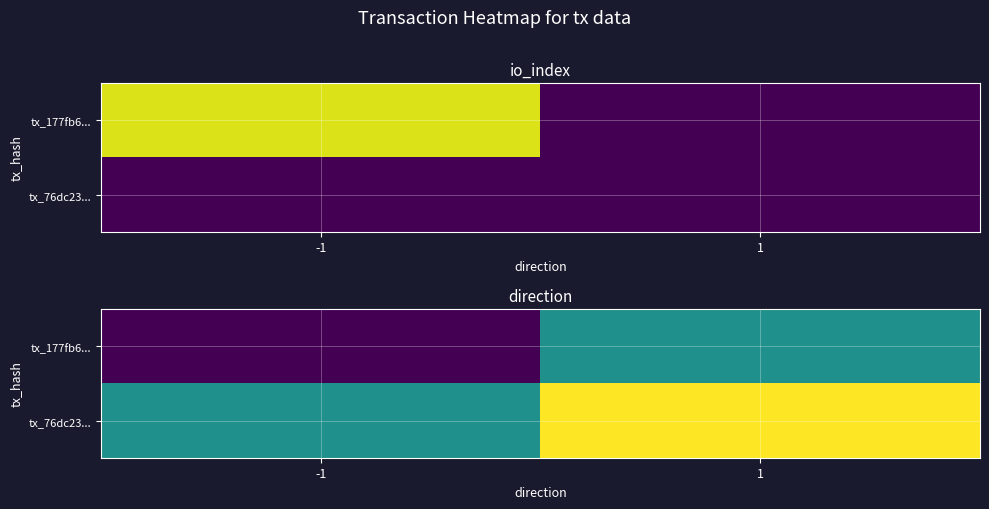

What is the minimum value for tx_177fb6...?

-1